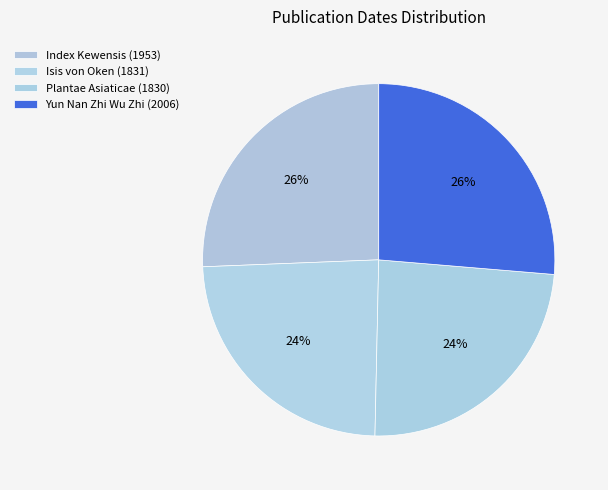

What percentage is the Index Kewensis (1953) slice, to the nearest percent?

26%